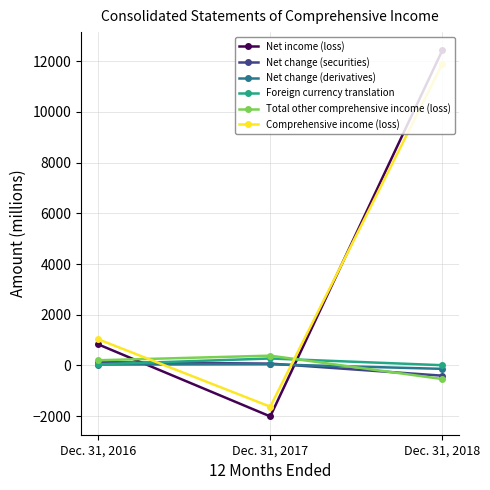

At which label is Net change (derivatives) closest to -48?

Dec. 31, 2016